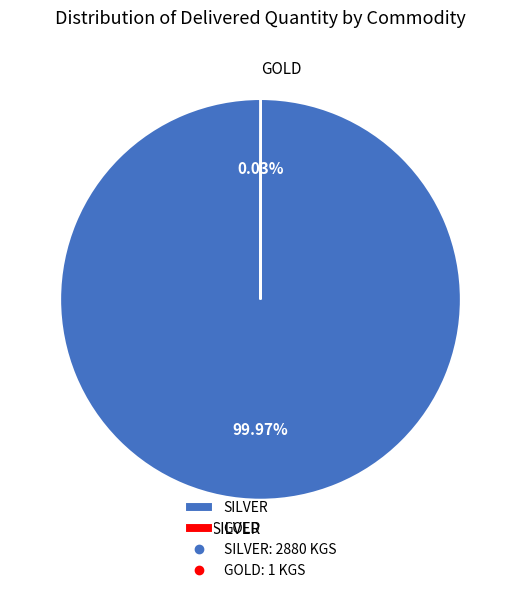

Is there any slice that represents more than half of the pie?

Yes